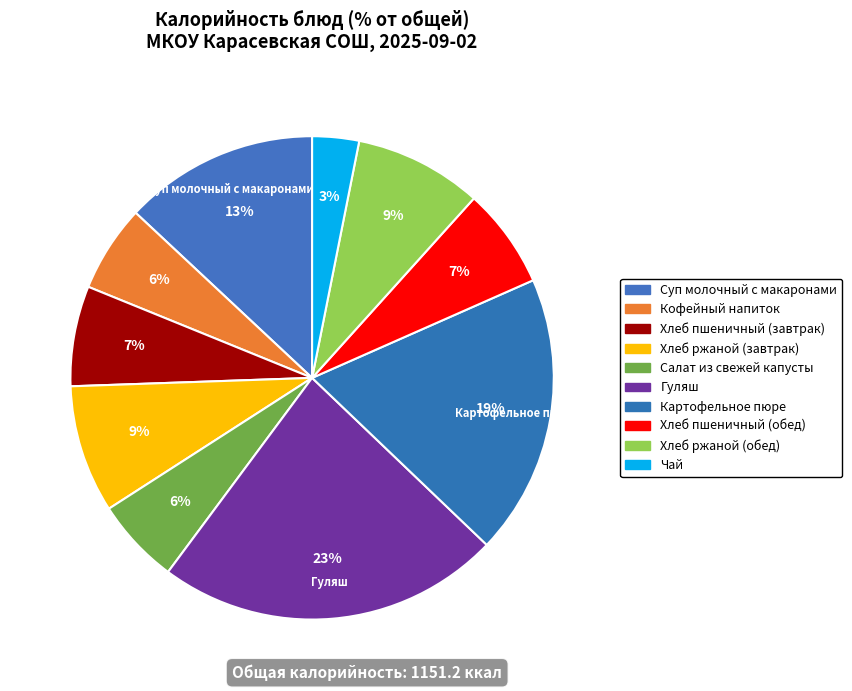

How many segments does this pie chart have?

10